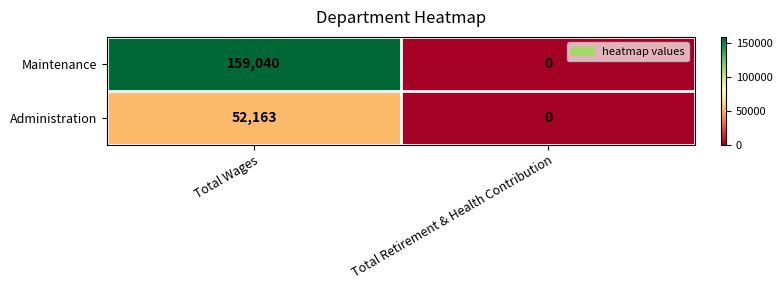

List the series in order of their overall mean, highest first.

Maintenance, Administration